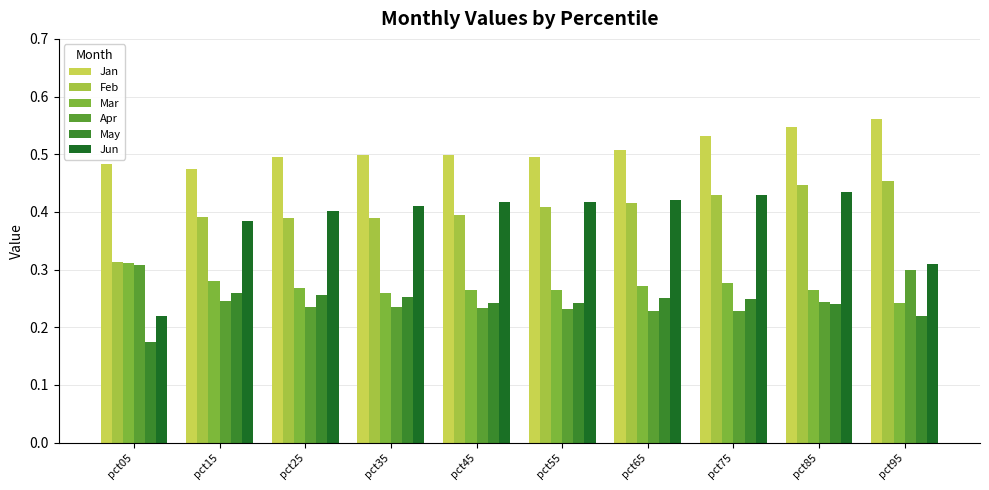

How many bars are there in total?

60